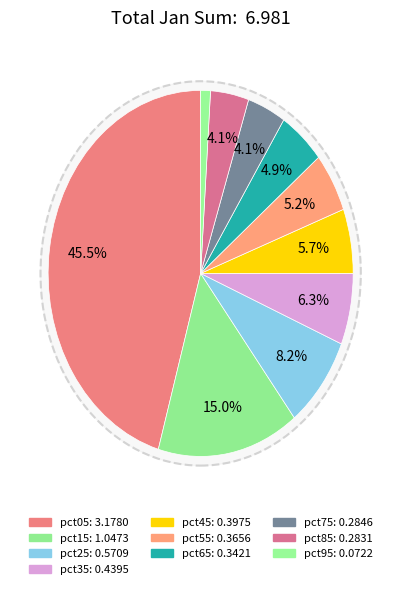

To the nearest percent, what is the difference between the largest and smallest slice percentages?

44%